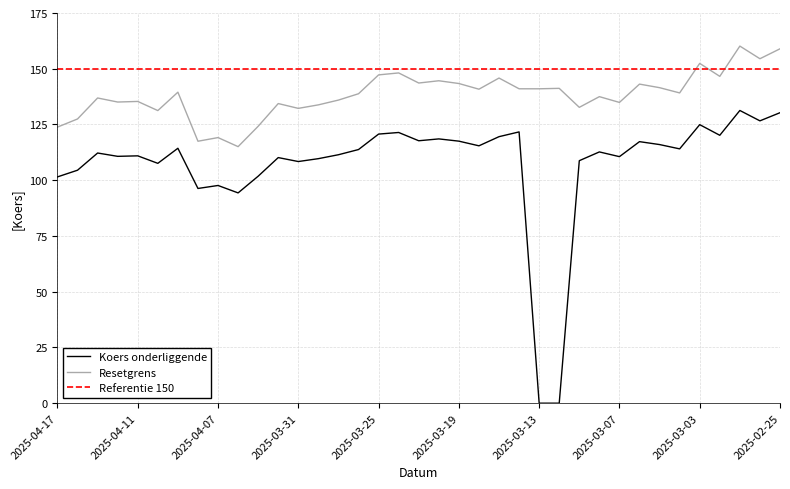

At which category is the sum across all series the highest?

2025-02-27